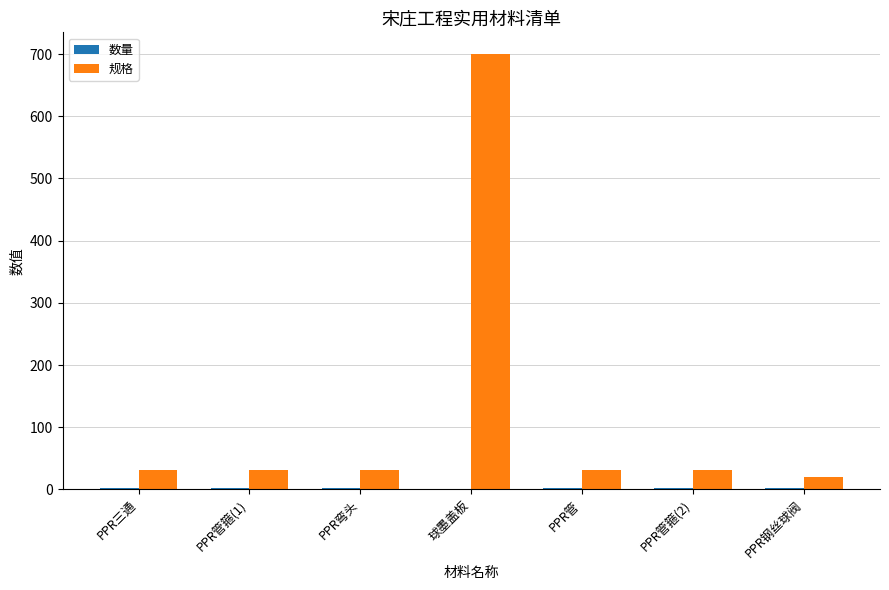

Between 球墨盖板 and PPR管箍(2), which series saw the biggest shift?

规格